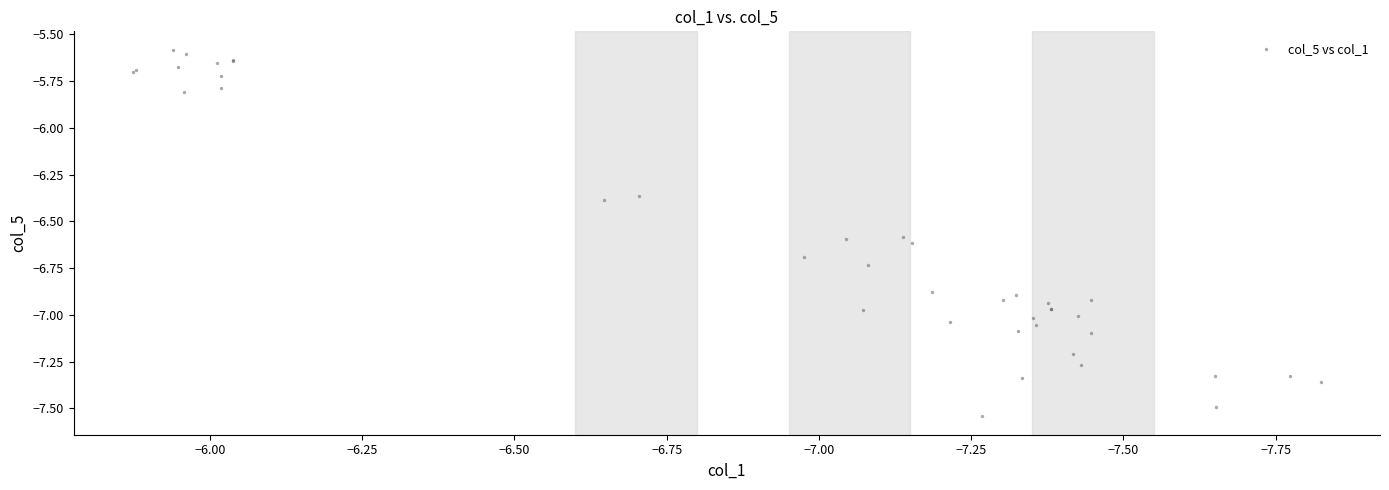

What Y value in the scatter plot is closest to -6?

-5.8